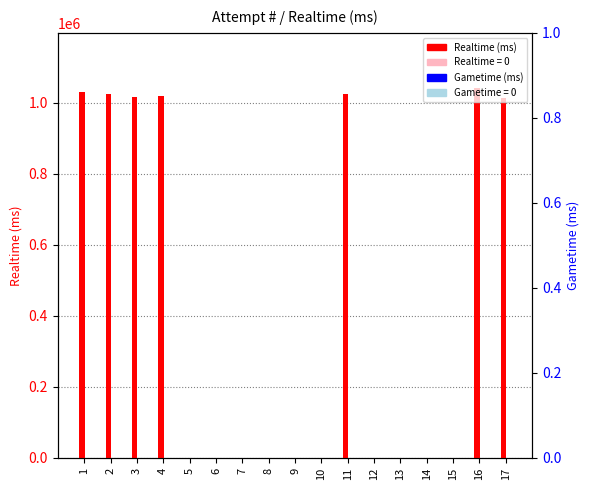

What is the approximate value of Realtime (ms) at 1, to the nearest 50?

1028950